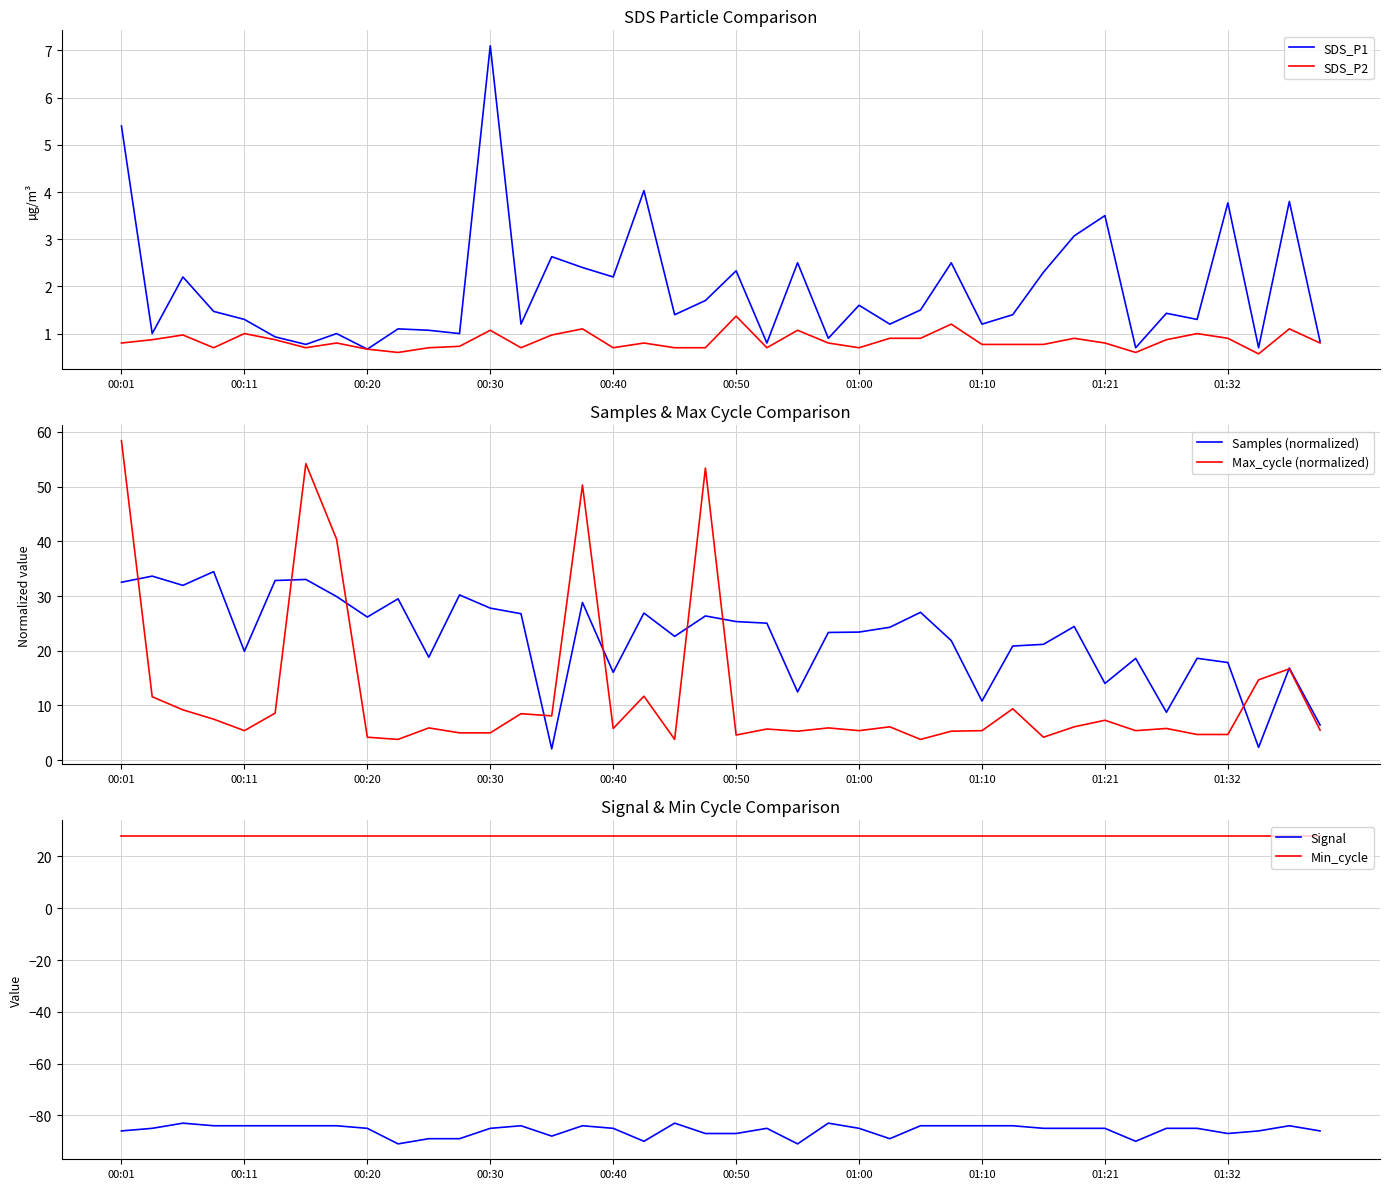

True or false: Signal and Min_cycle cross at least once.

False